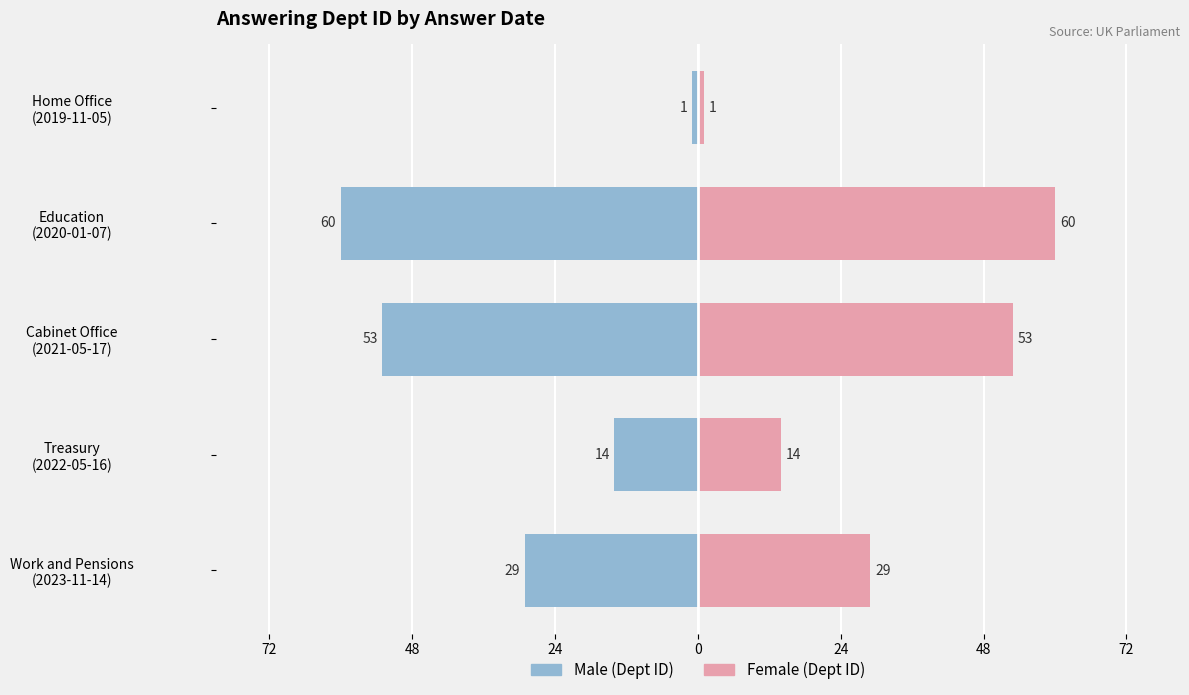

How many groups of bars are there?

5